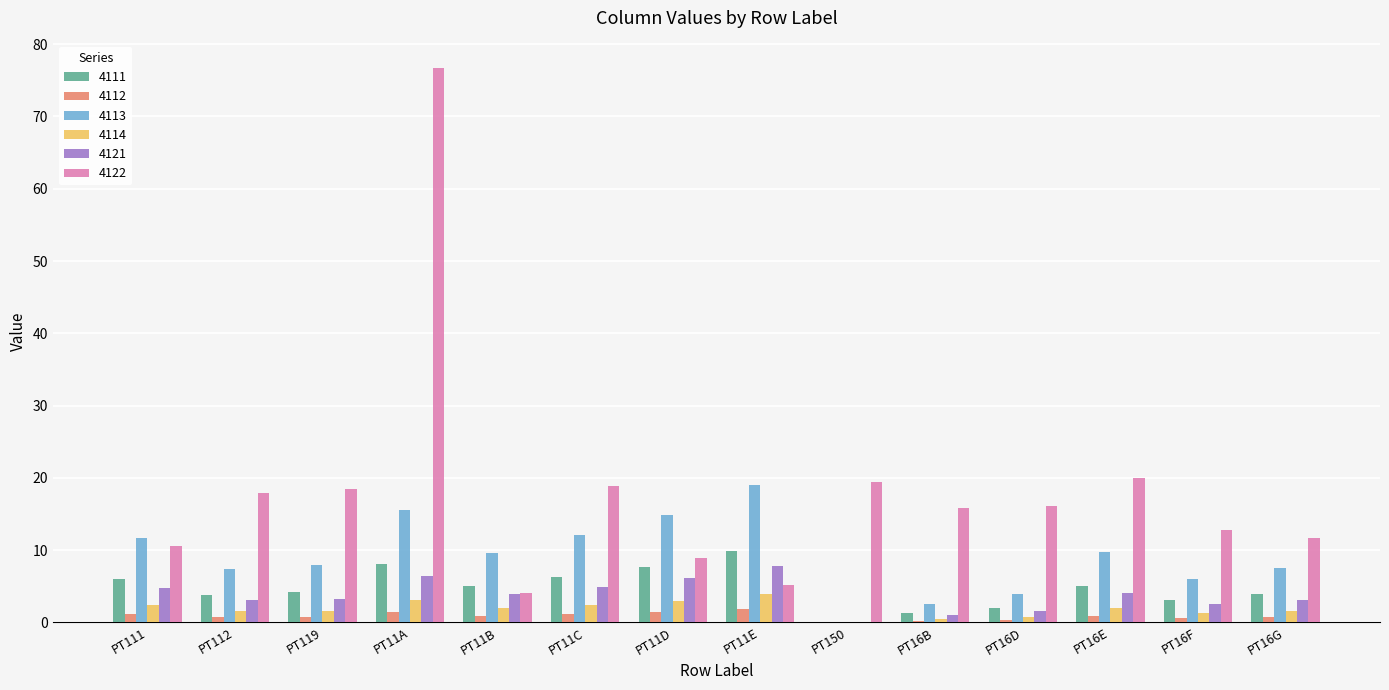

Count the number of data series in this chart.

6